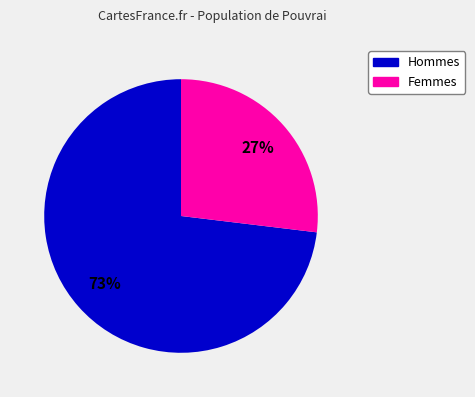

Which slice is the smallest?

Femmes